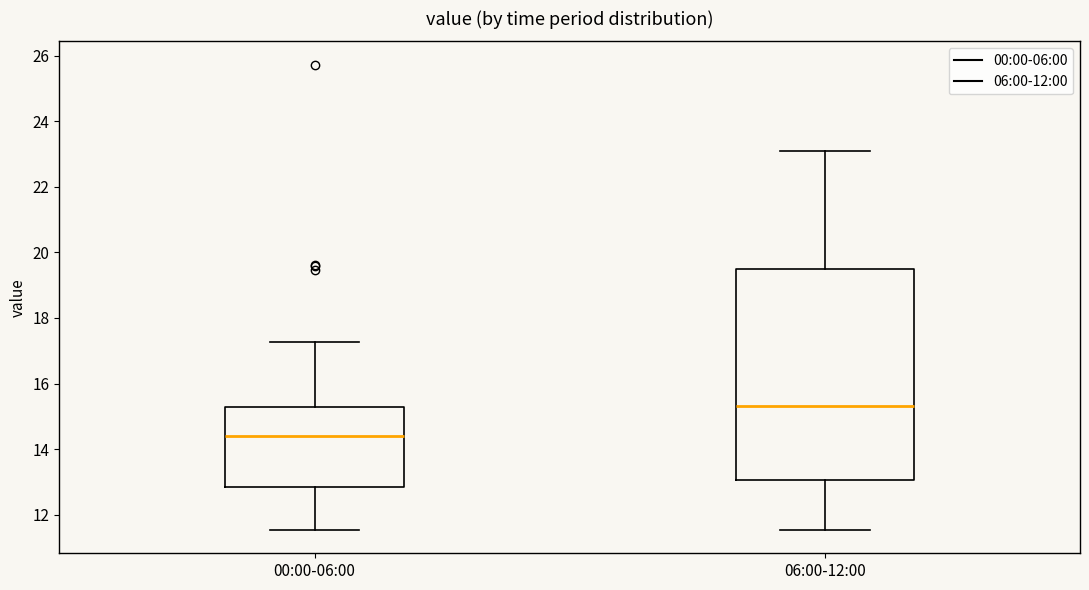

Comparing the boxes themselves (not the whiskers), which one is the tallest?

06:00-12:00